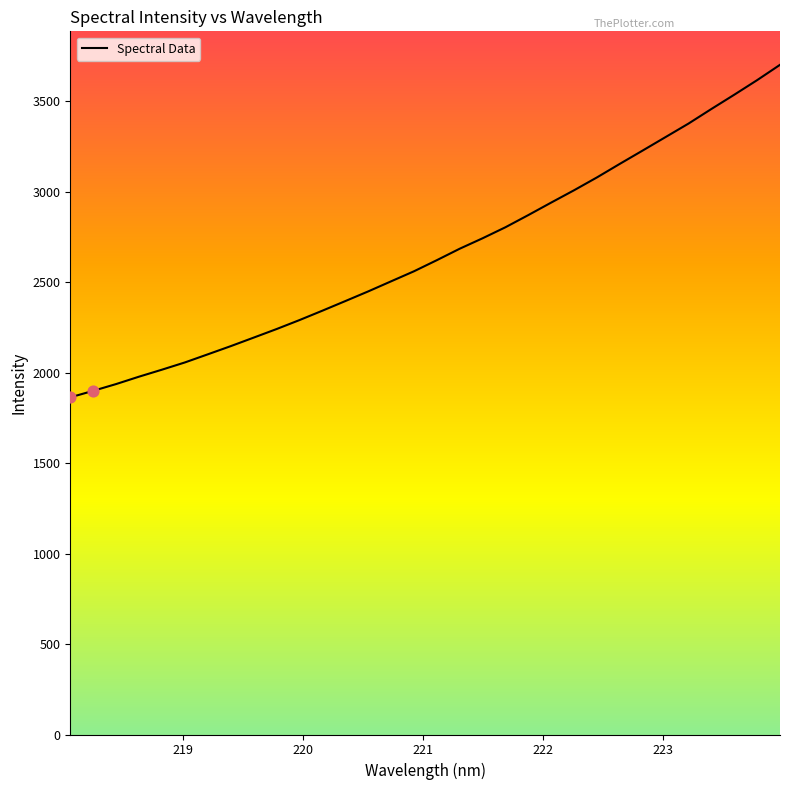

What is the smallest value displayed?

1863.5